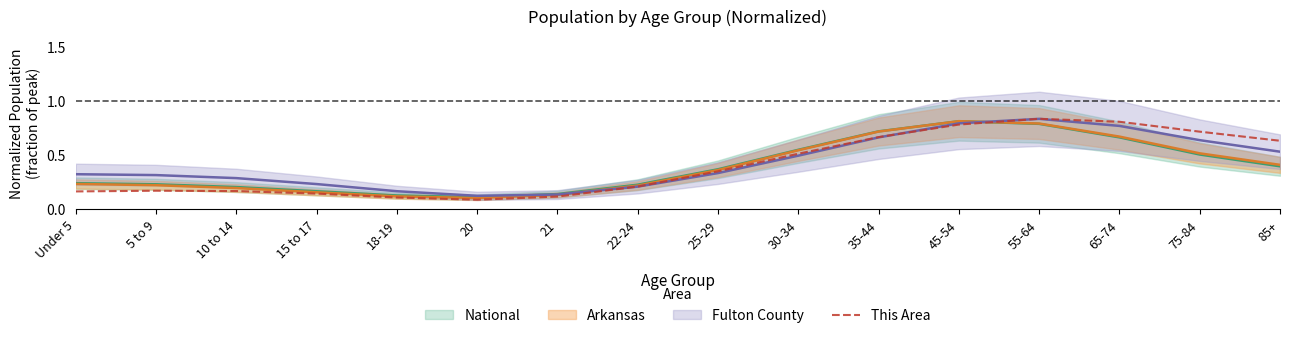

True or false: the data shows 0.1 at 18-19.

True